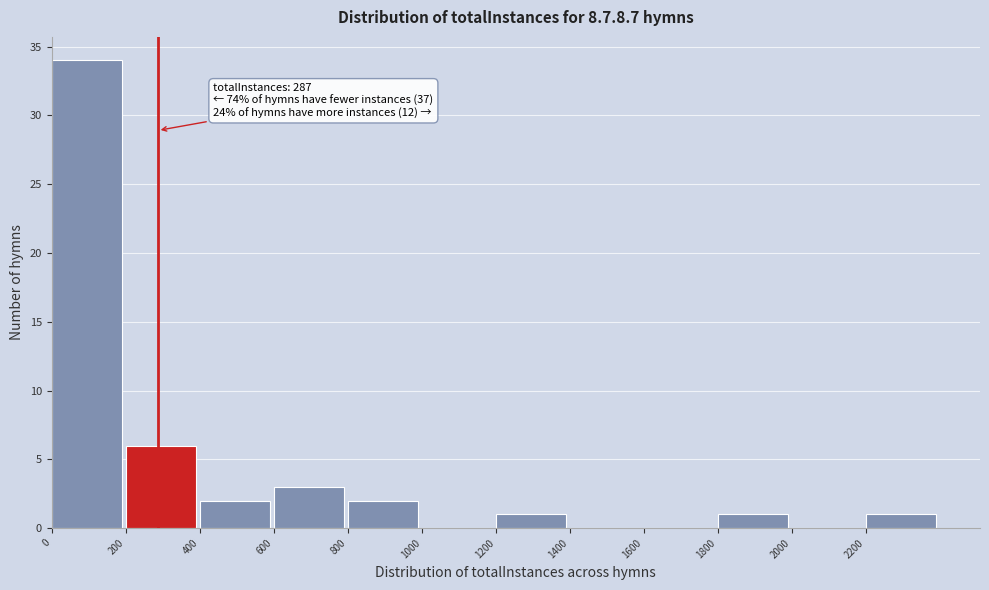

Which range on the x-axis has the tallest bar?

0 to 200